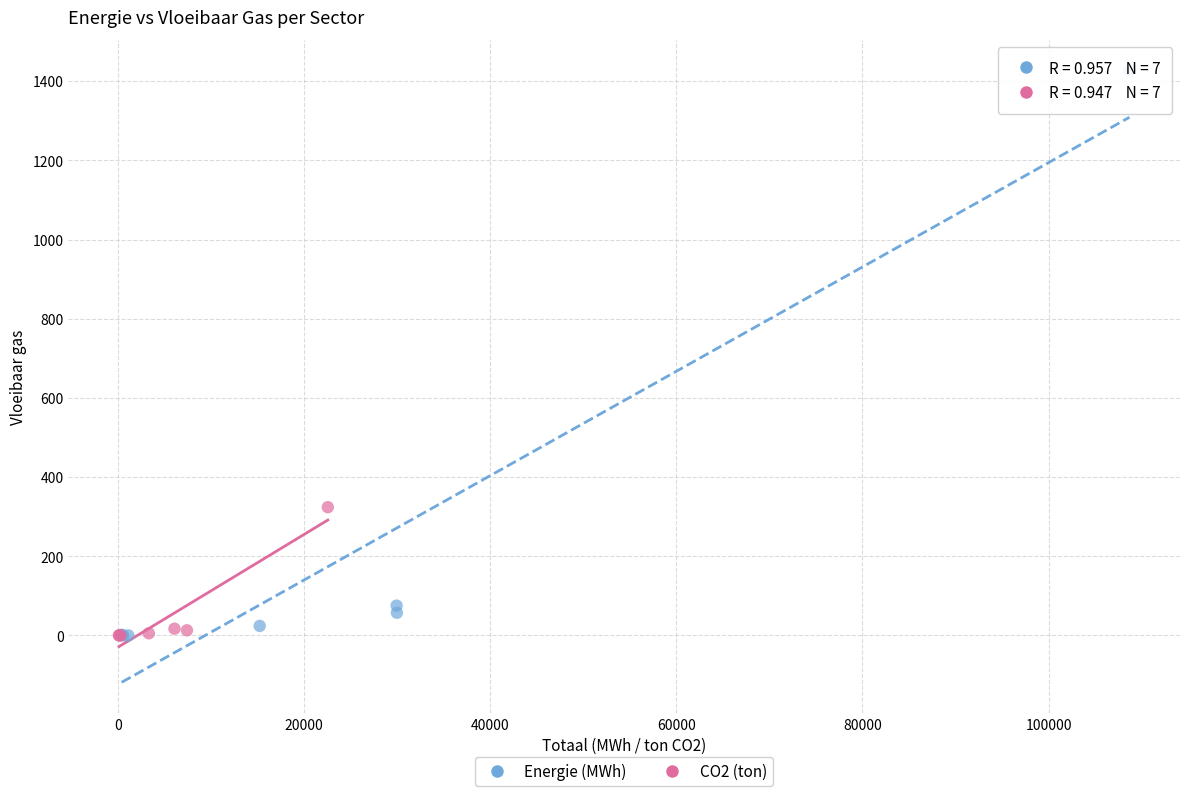

Which series contains the highest Y value?

Energie (MWh)